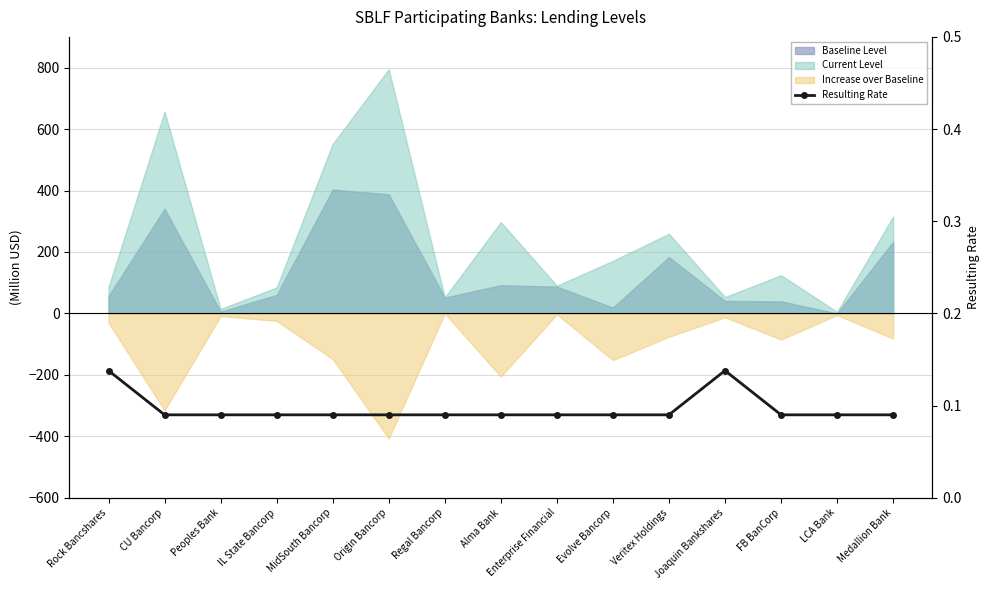

Reading left to right, list all the values displayed in this chart.

0.1	0.1	0.1	0.1	0.1	0.1	0.1	0.1	0.1	0.1	0.1	0.1	0.1	0.1	0.1